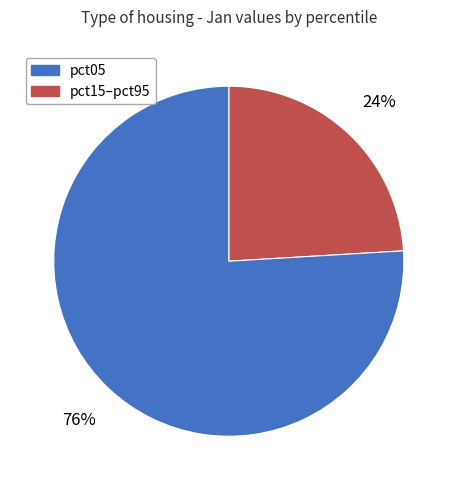

Combined, do pct15–pct95 and pct05 account for over 50%?

Yes